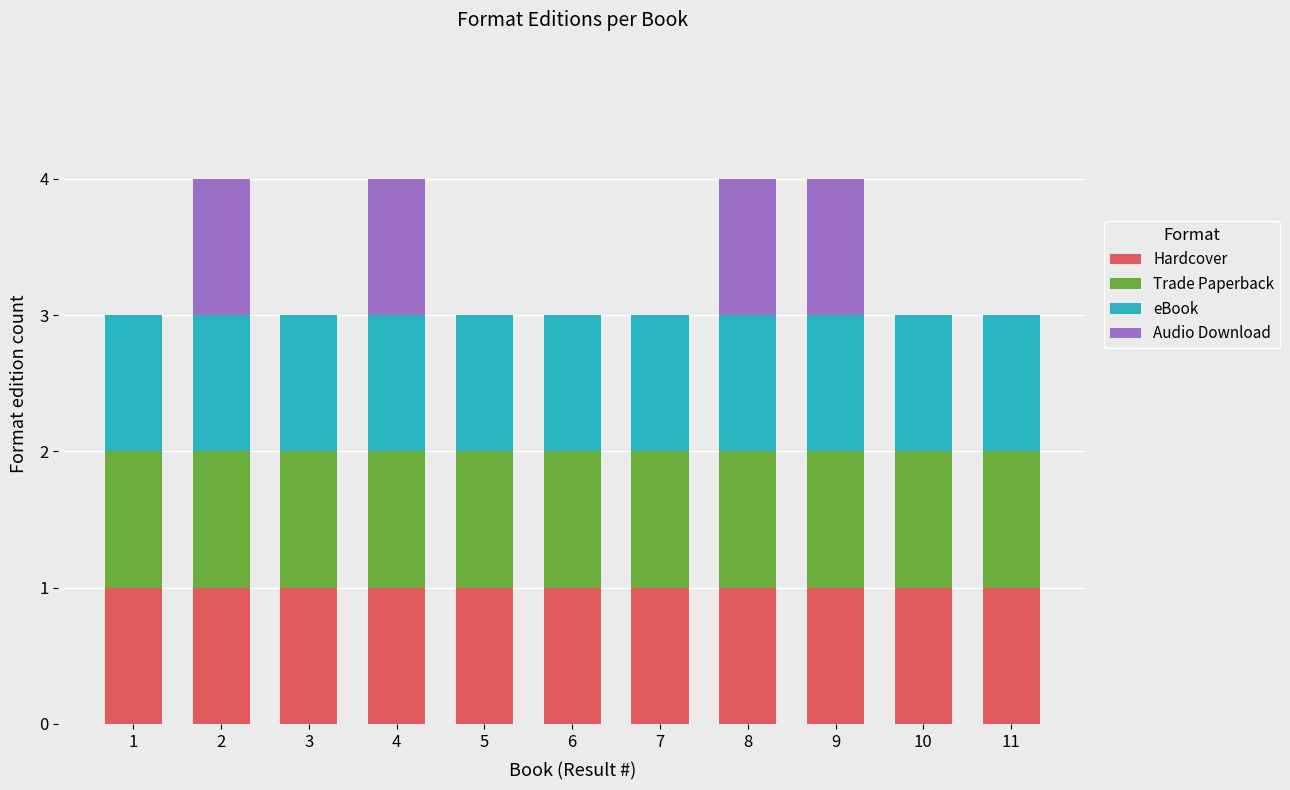

The Hardcover series shows 1 at 3. True or false?

True